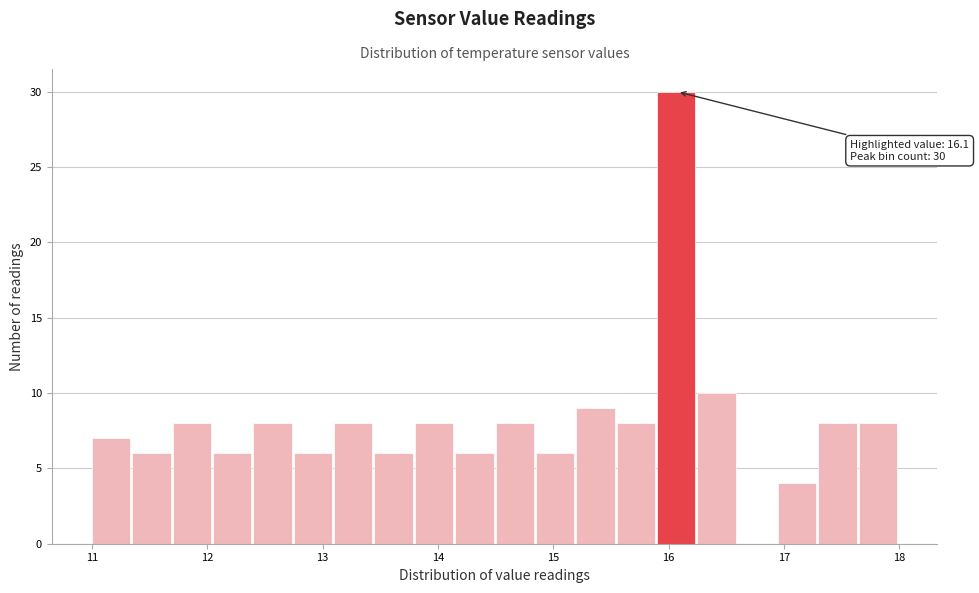

Around what value on the x-axis is the tallest bar? Give the approximate position of its centre, as read against the axis.

16.1